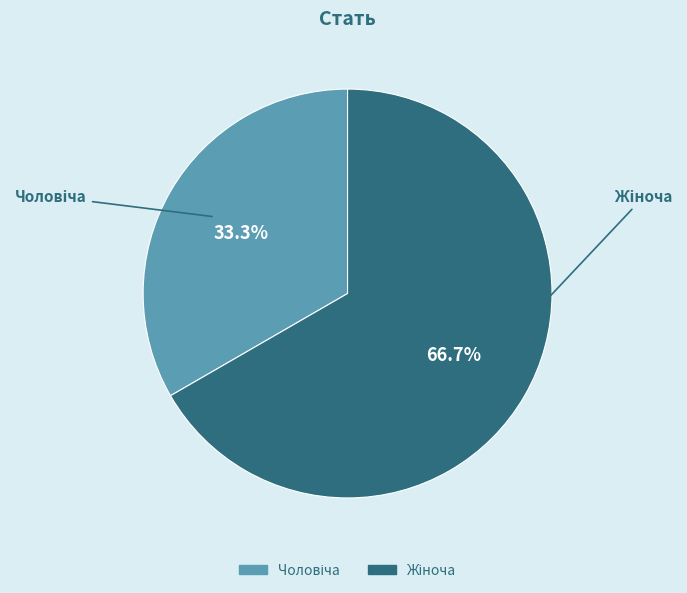

Is there any slice that represents more than half of the pie?

Yes